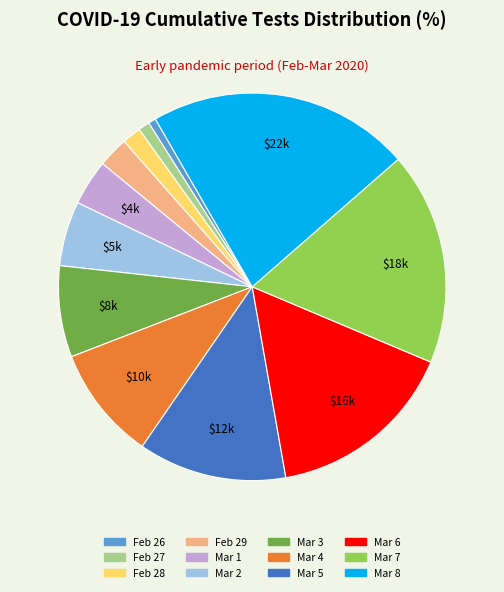

Is there any slice that represents more than half of the pie?

No